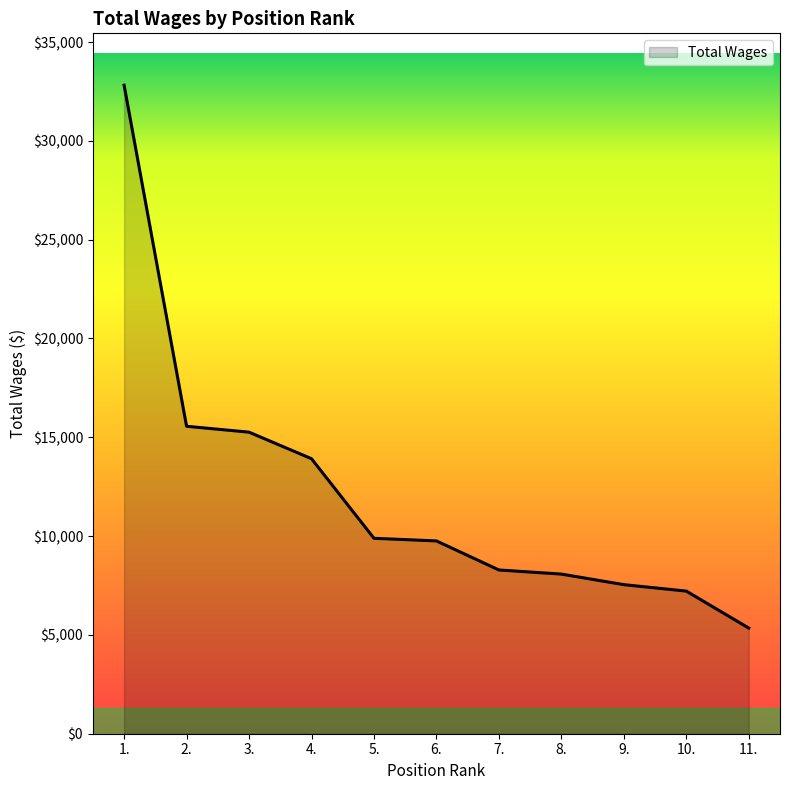

The value at 8. is 8078. True or false?

True